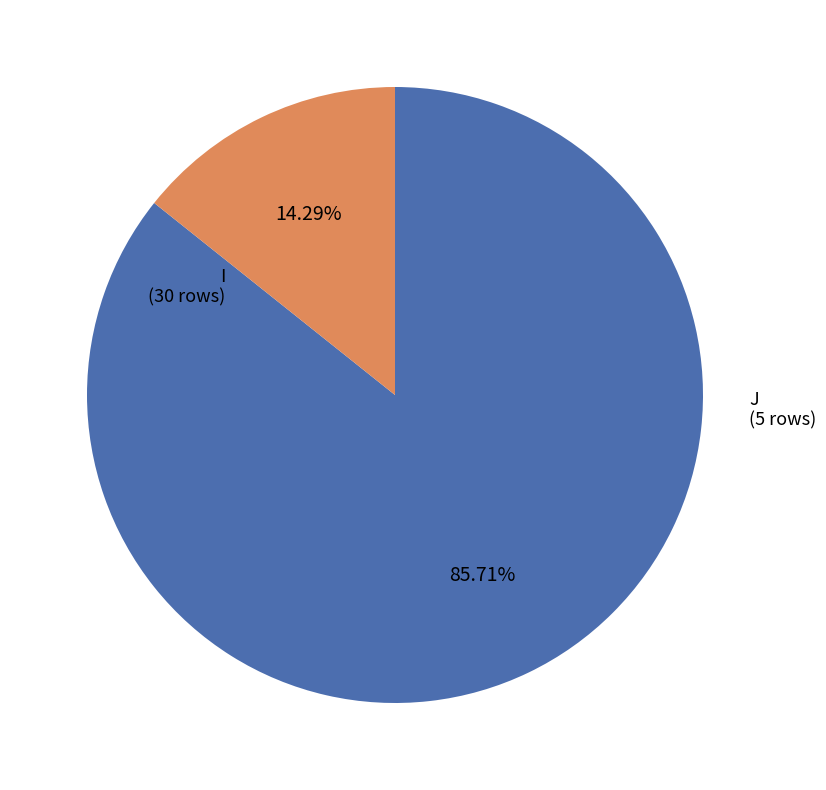

Is it true that I is 77% of the pie?

False